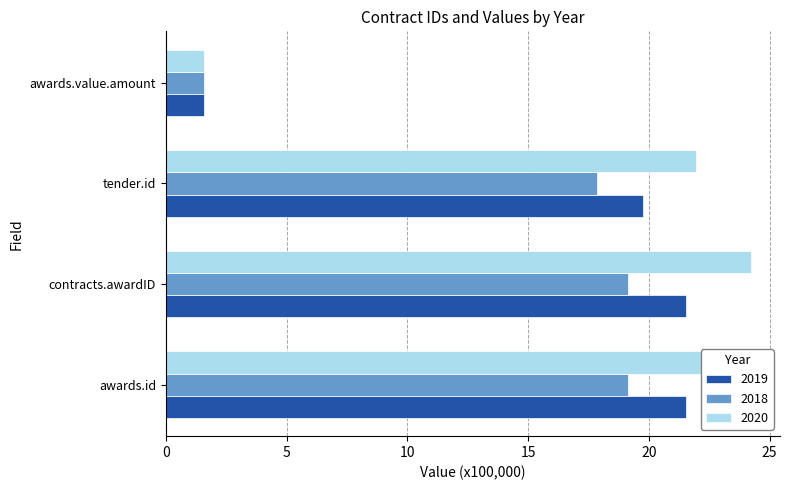

Is the value of 2018 at tender.id greater than the value of 2020 at awards.id?

No